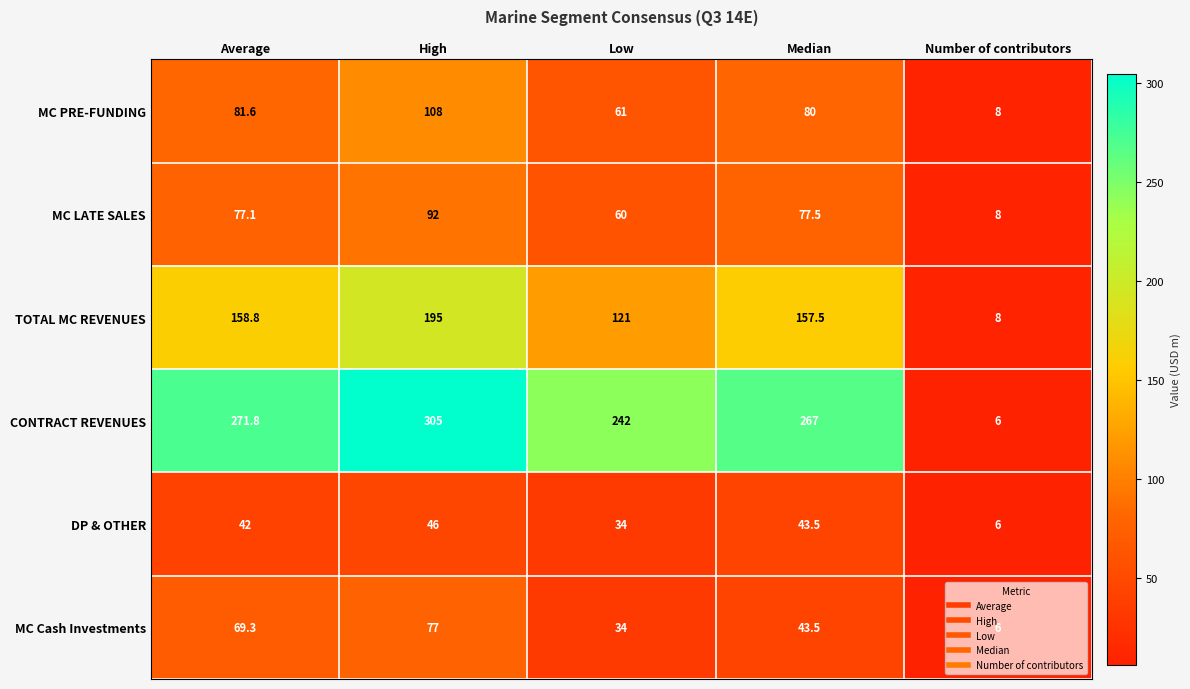

Which category has the lowest value in the TOTAL MC REVENUES series?

Number of contributors